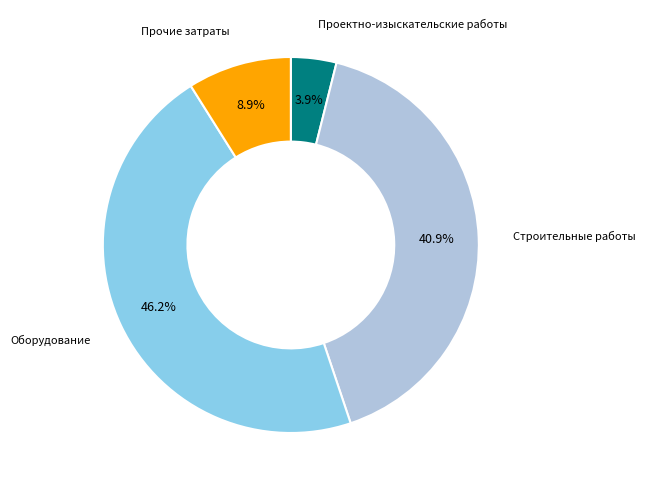

Does any single category account for the majority?

No